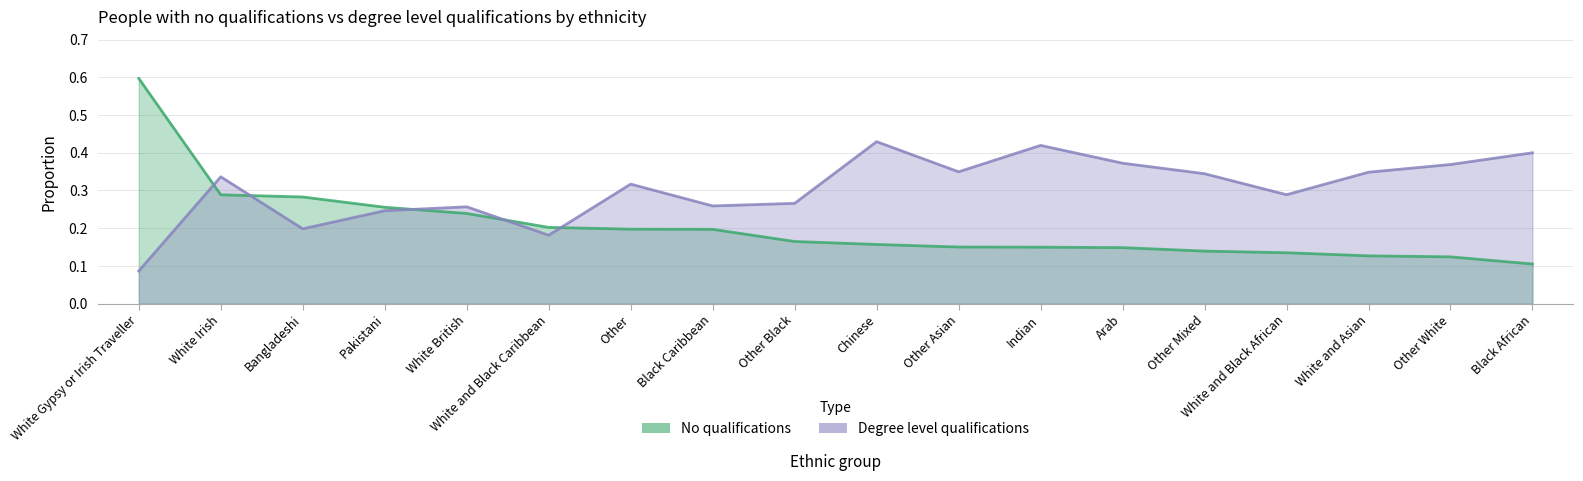

What position from the right is Pakistani?

15